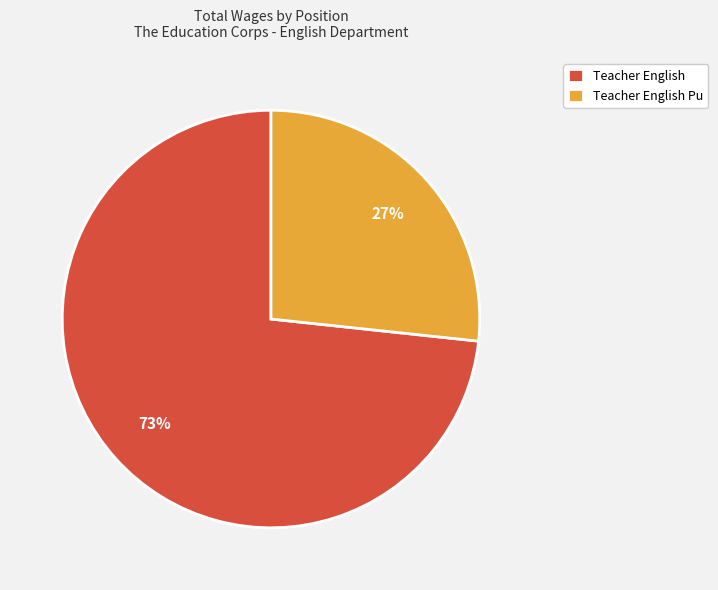

Count the number of slices in the pie.

2